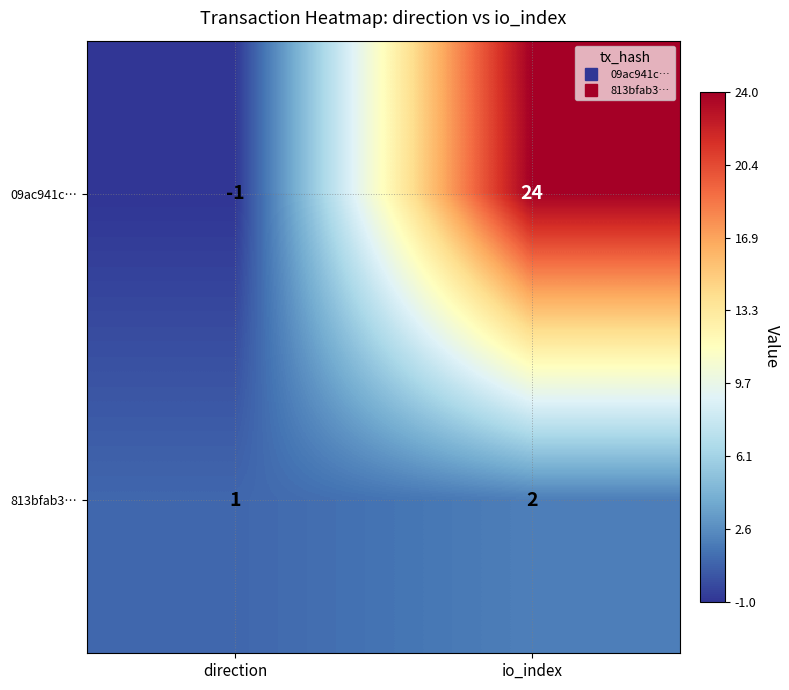

Rank the series at direction from highest to lowest value.

813bfab3…, 09ac941c…